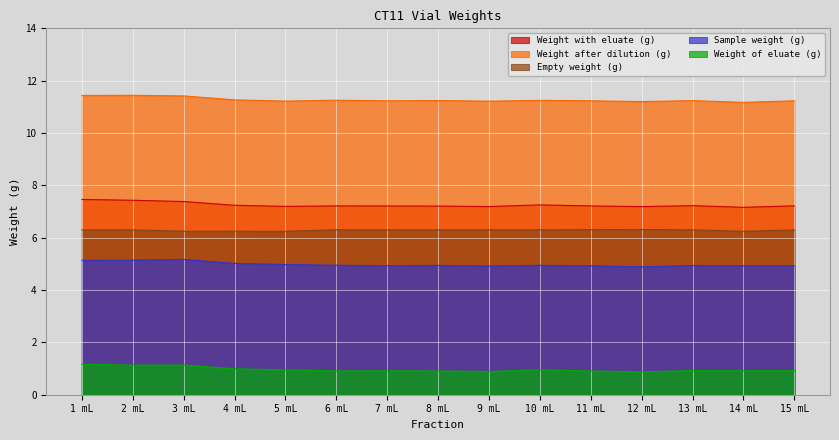

True or false: Sample weight (g) and Weight after dilution (g) cross at least once.

False